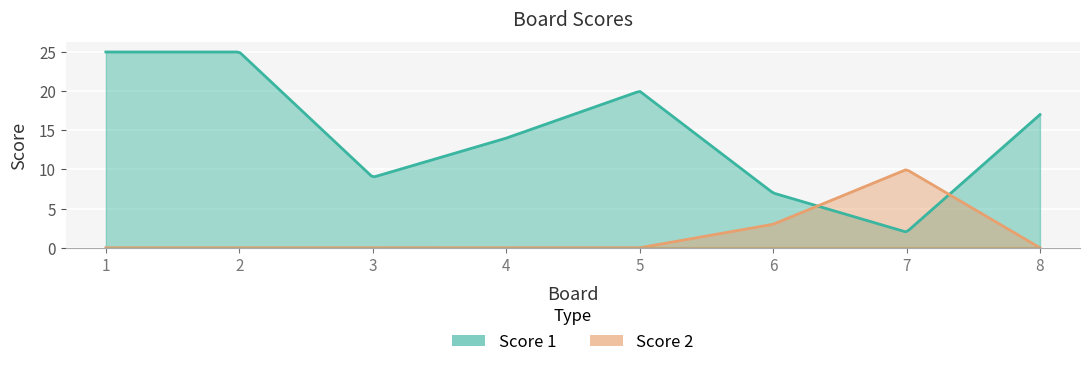

Reading right to left, what are all the values shown in this chart?

Score 1: 8=17	7=2	6=7	5=20	4=14	3=9	2=25	1=25
Score 2: 8=0	7=10	6=3	5=0	4=0	3=0	2=0	1=0